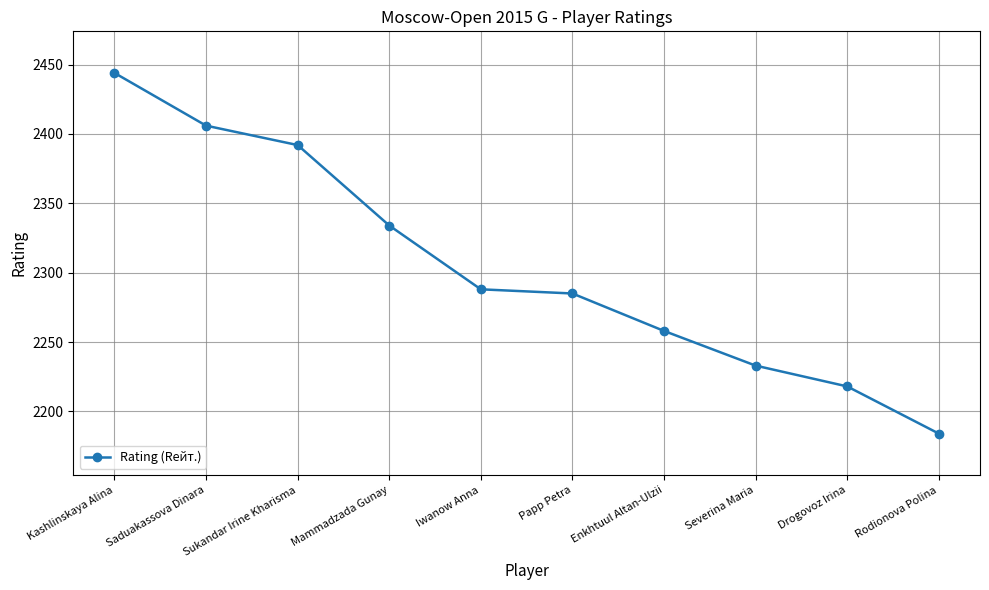

What is the change in value from Mammadzada Gunay to Papp Petra?

-49